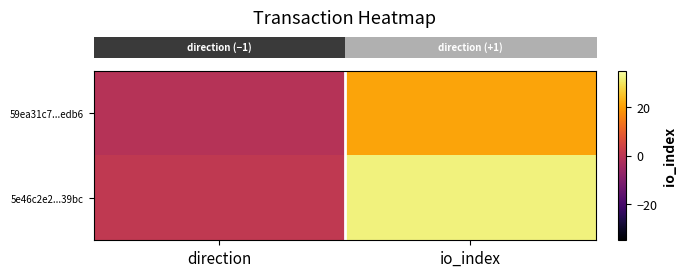

Which label corresponds to the largest value in the chart?

io_index